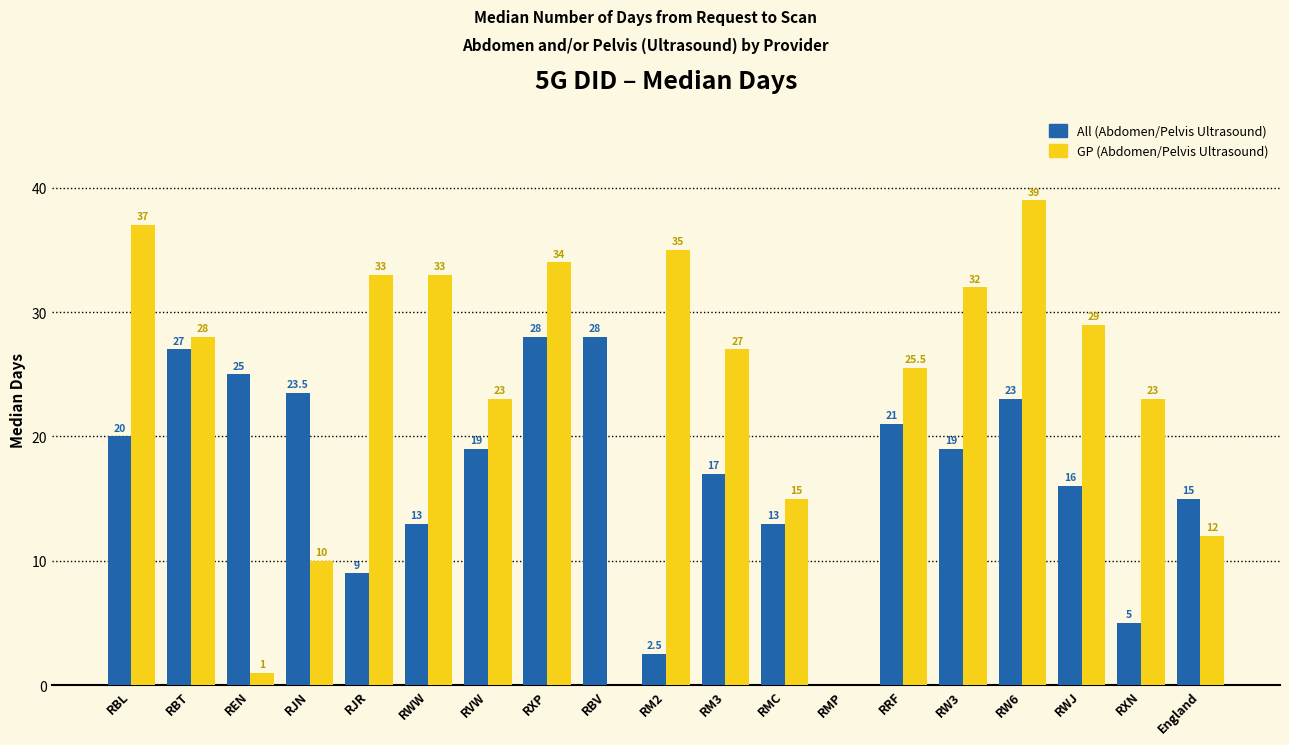

How many groups of bars are there?

19